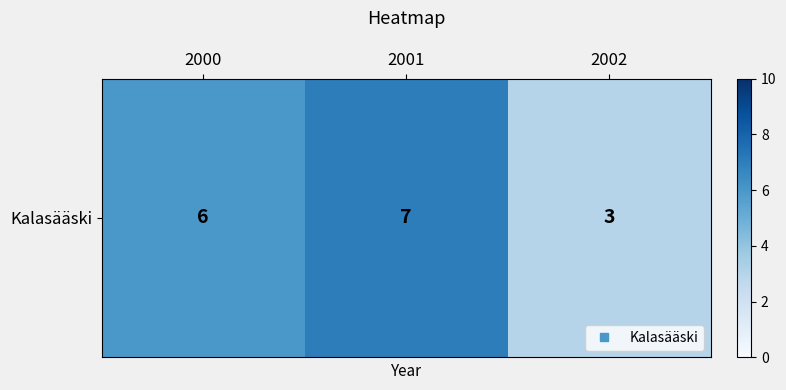

Reading left to right, what are all the values shown in this chart?

2000=6	2001=7	2002=3